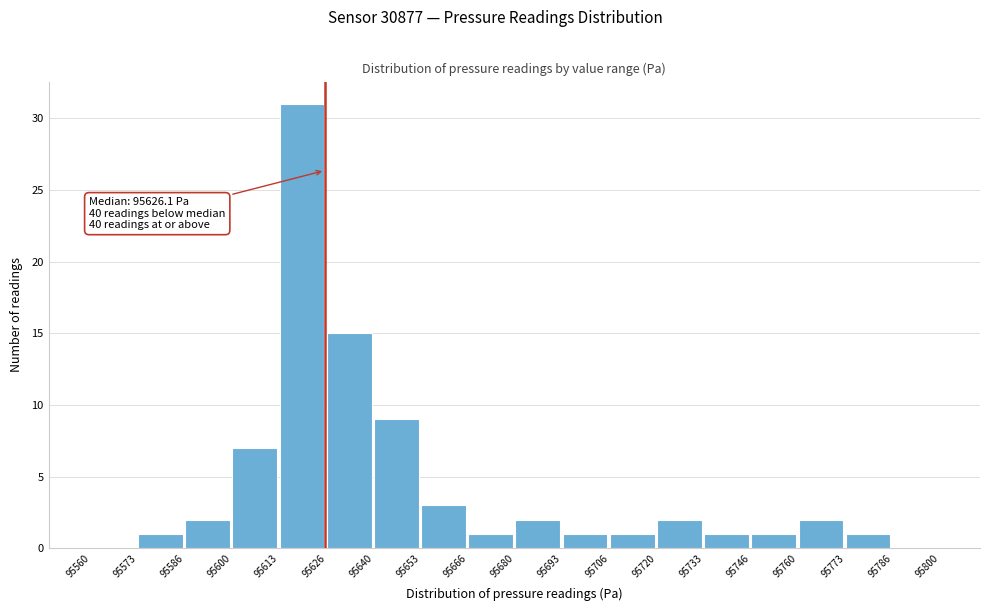

Over which range of the x-axis is the bar tallest?

95613 to 95626